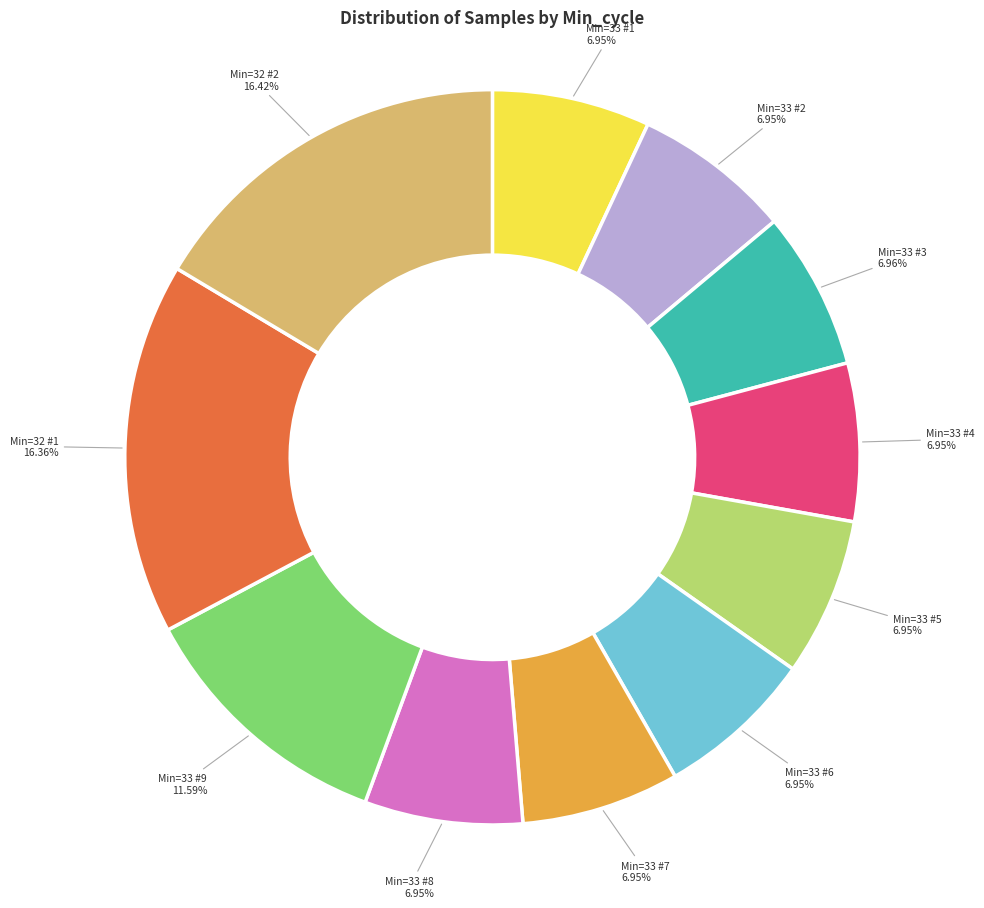

Is there any slice that represents more than half of the pie?

No